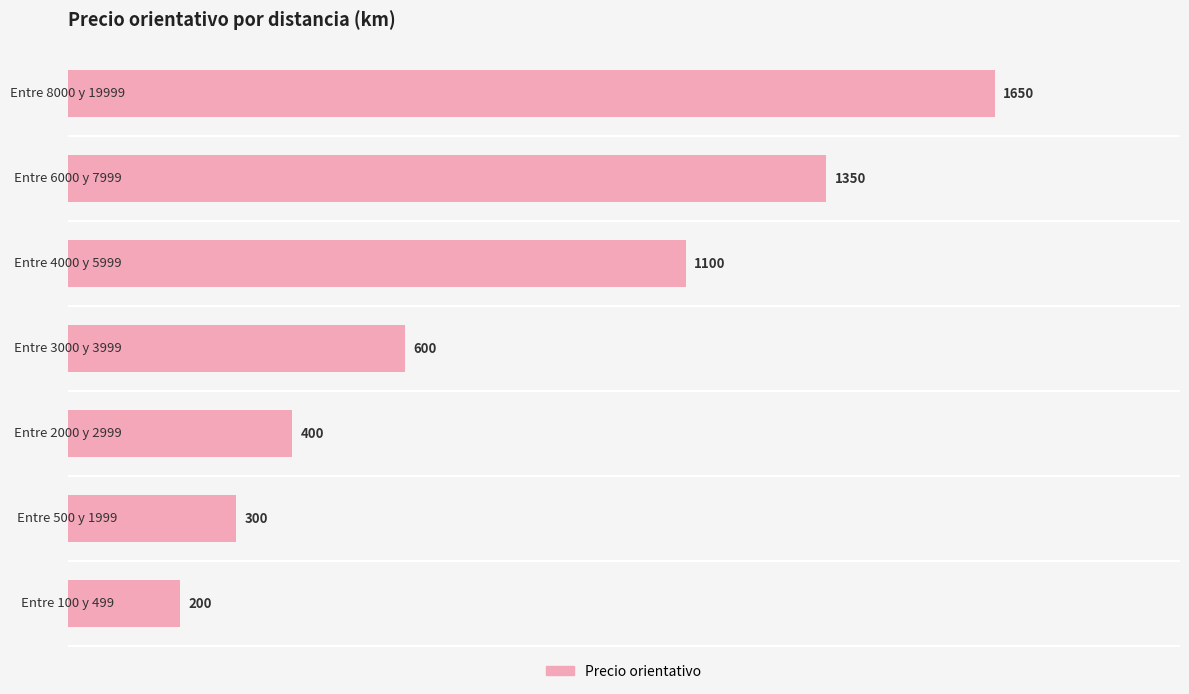

How many values are below 600?

3